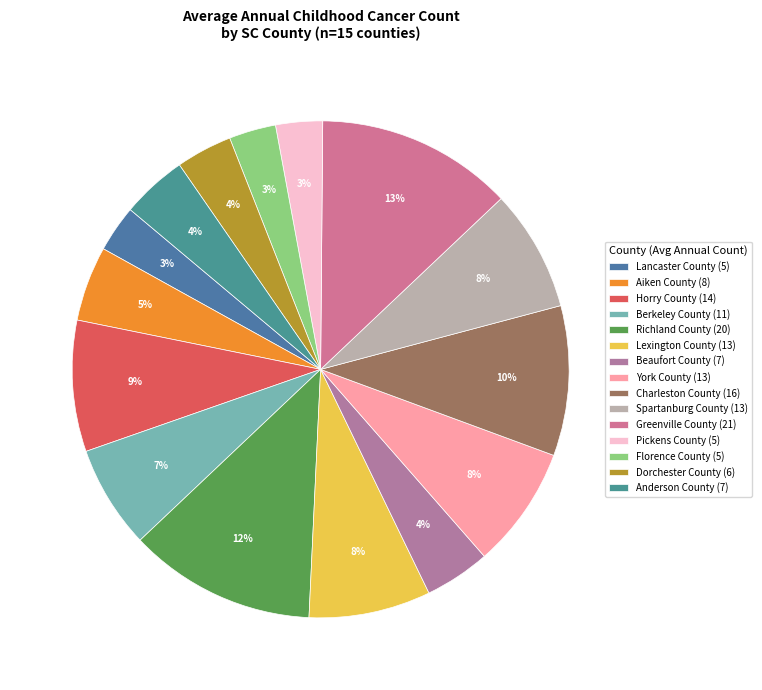

Do Dorchester County and Charleston County together represent more than half of the pie?

No